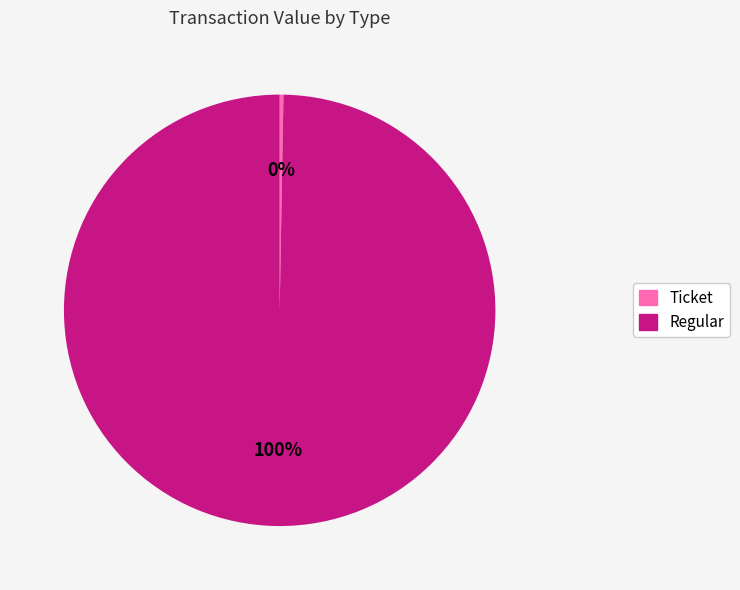

How many slices are in this pie chart?

2